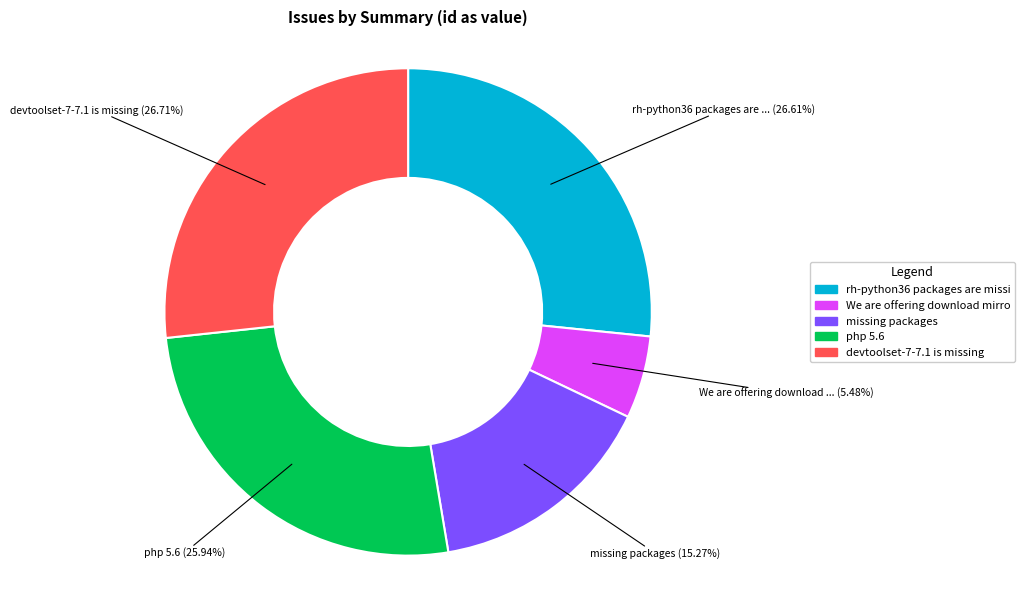

How many segments does this pie chart have?

5